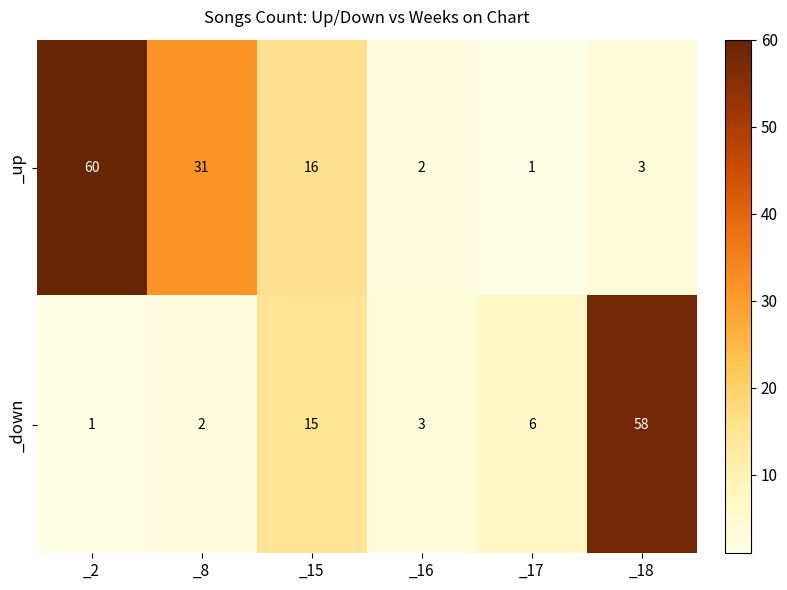

What is the sum of the _down values at _18 and _17?

64